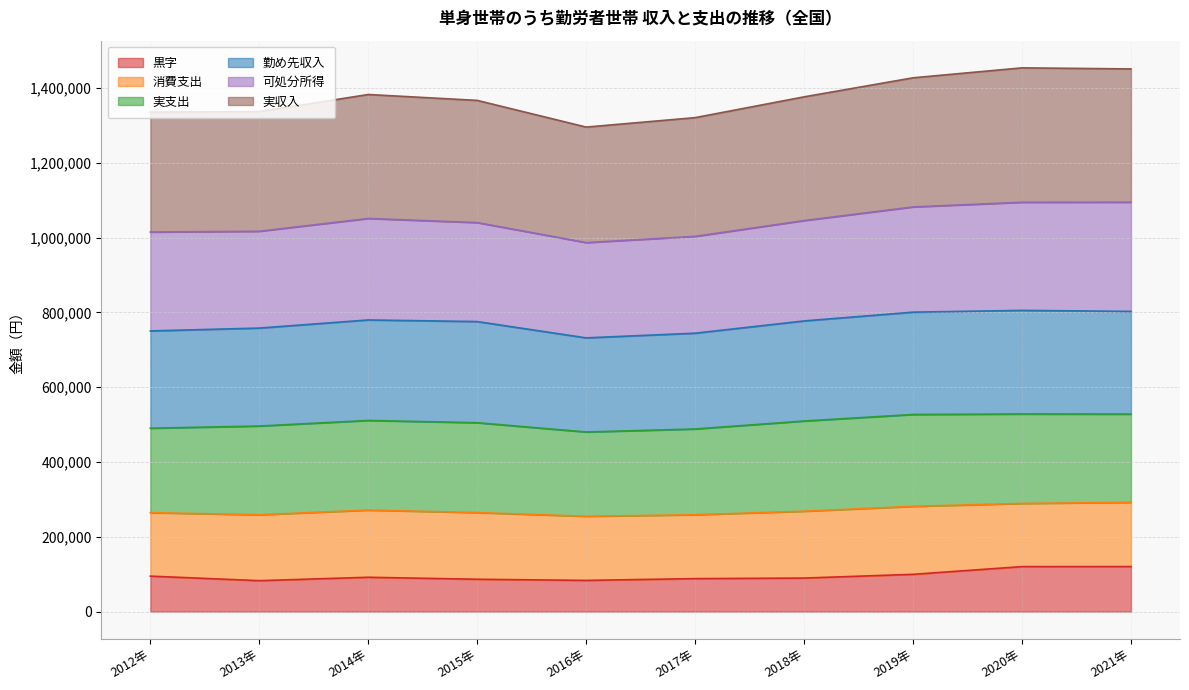

How many data points in 実収入 are above 1376641?

4